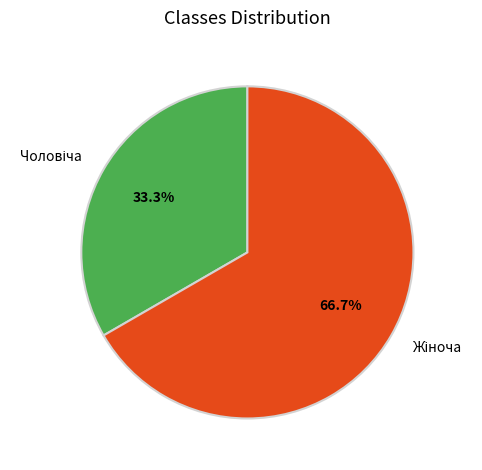

Is there a majority slice in this chart?

Yes